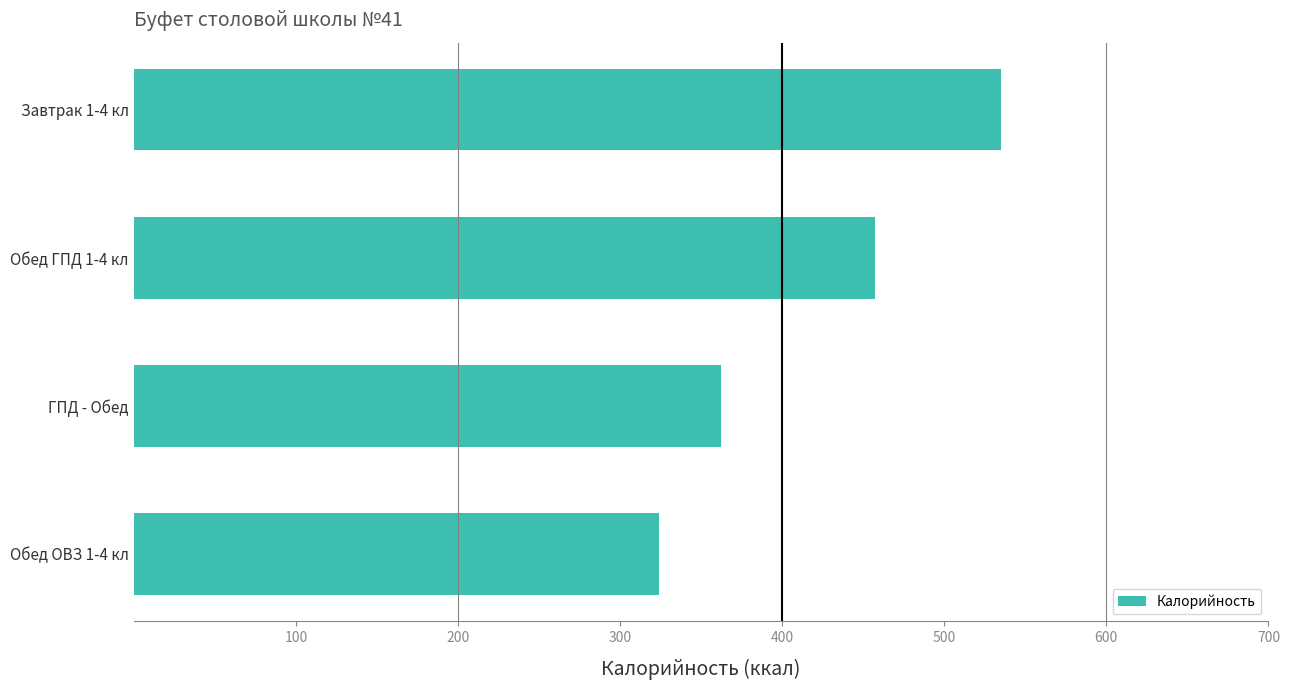

Approximately how many times larger is the value at Обед ОВЗ 1-4 кл compared to Завтрак 1-4 кл?

0.6